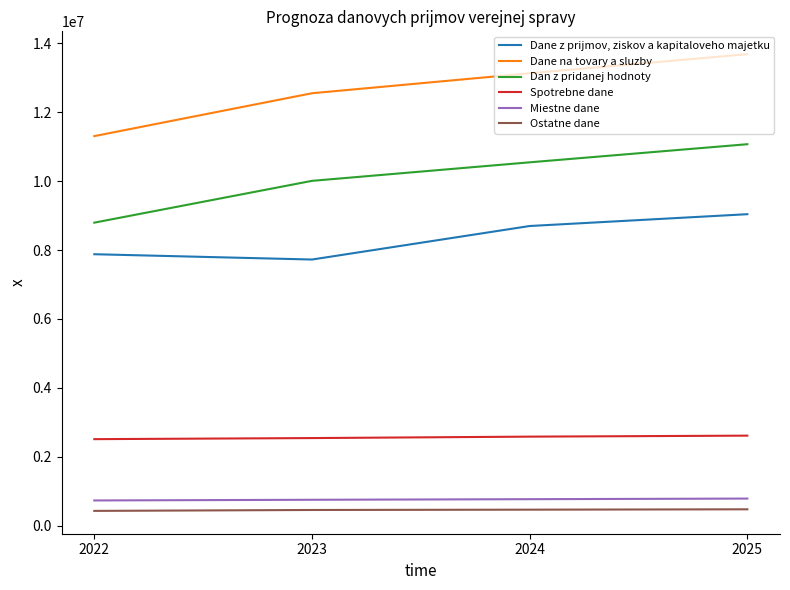

Where is the first local minimum for Dane z prijmov, ziskov a kapitaloveho majetku?

2023